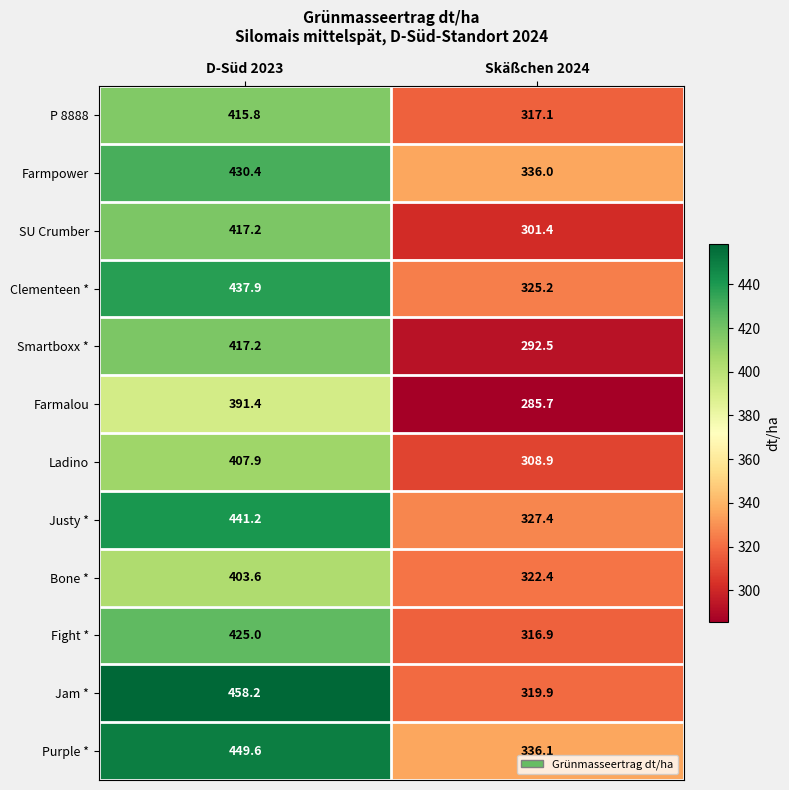

Reading left to right, list all the values displayed in this chart.

P 8888: 415.8	317.1
Farmpower: 430.4	336.0
SU Crumber: 417.2	301.4
Clementeen *: 437.9	325.2
Smartboxx *: 417.2	292.5
Farmalou: 391.4	285.7
Ladino: 407.9	308.9
Justy *: 441.2	327.4
Bone *: 403.6	322.4
Fight *: 425.0	316.9
Jam *: 458.2	319.9
Purple *: 449.6	336.1